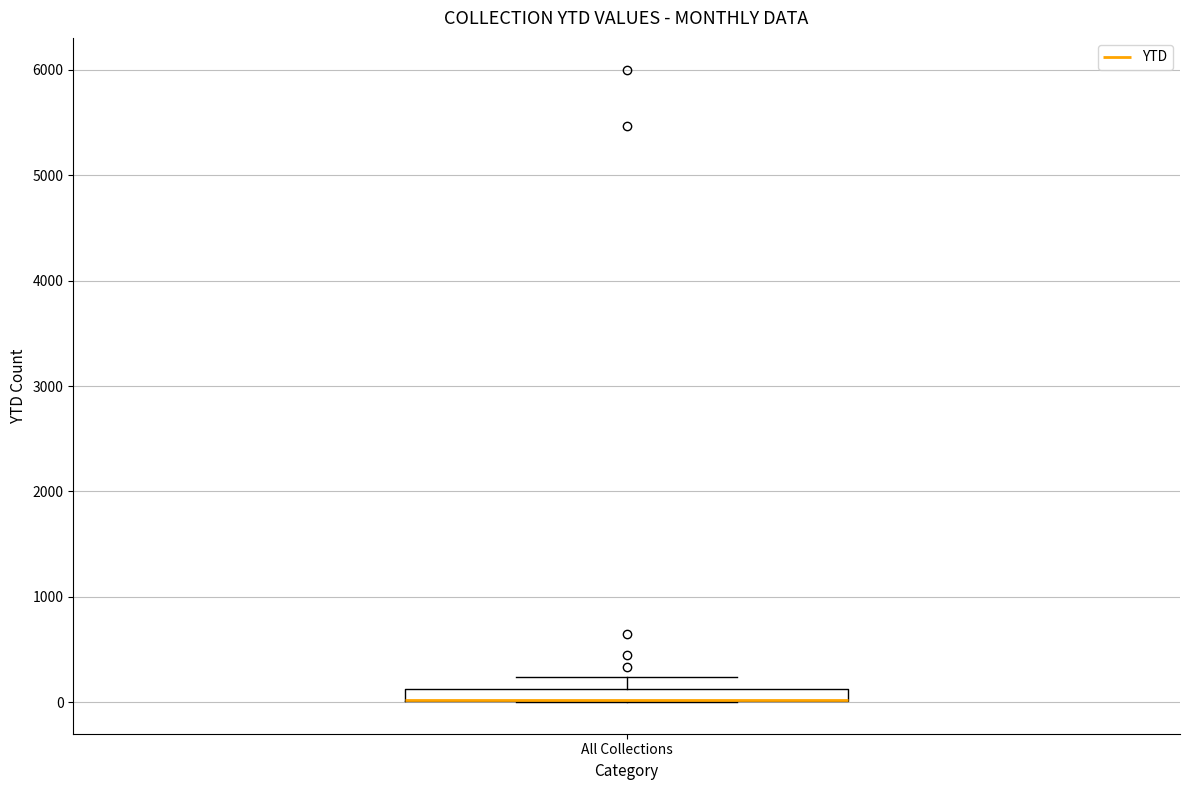

Where is the upper edge of the box for All Collections on the y-axis? The values are not printed on the chart, so give them approximately, as read against the axis.

100